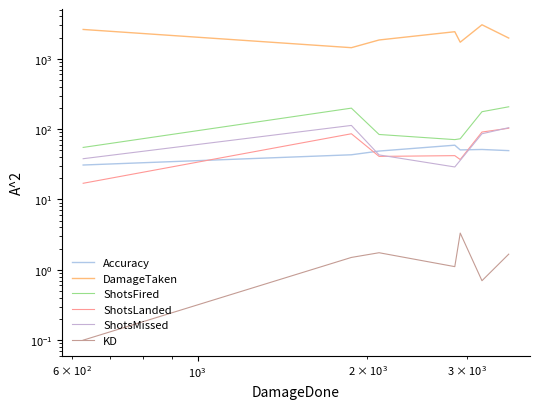

What is the total value across all series at $\mathdefault{10^{3}}$?

2071.6